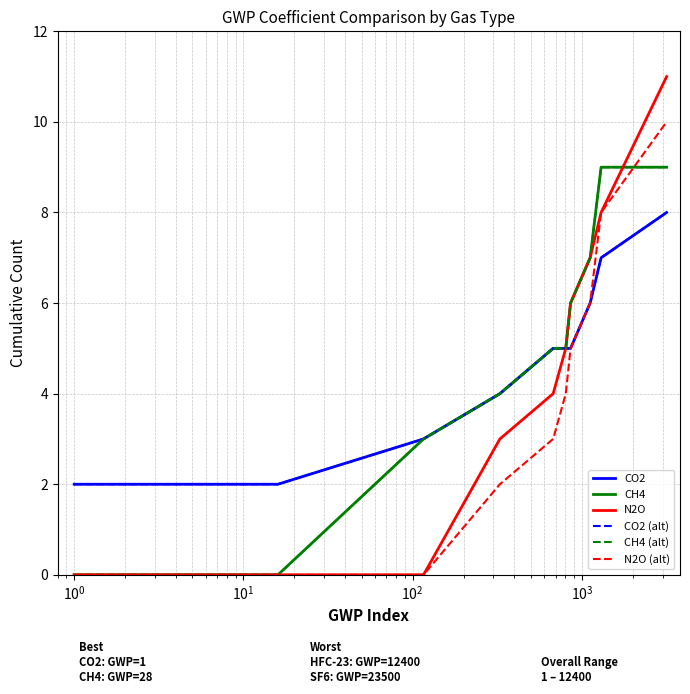

True or false: CH4 (alt) has more than 2 points higher than both neighbors.

False